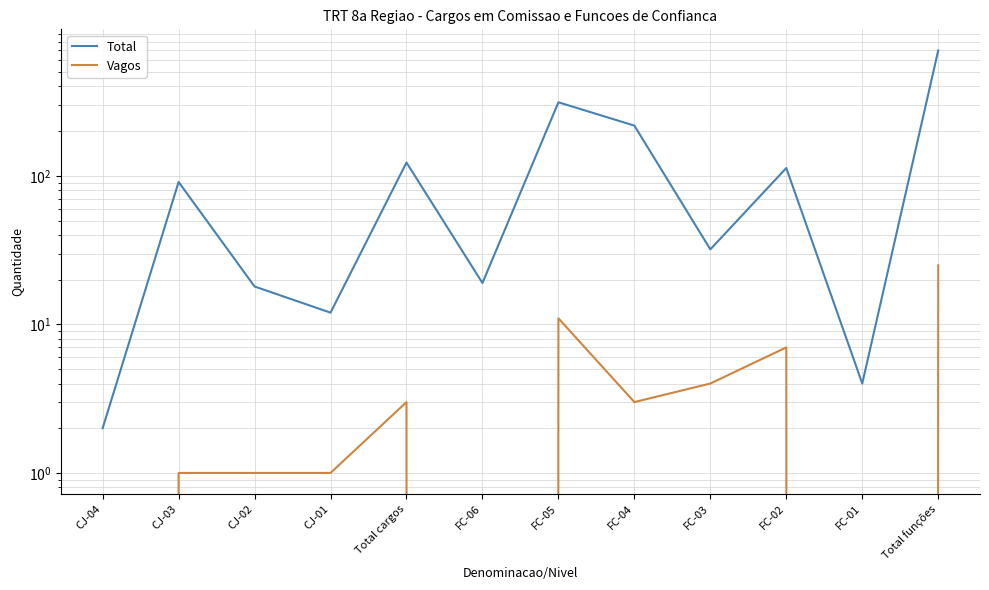

Reading left to right, extract all data points from this chart.

Total: CJ-04=2	CJ-03=91	CJ-02=18	CJ-01=12	Total cargos=123	FC-06=19	FC-05=313	FC-04=218	FC-03=32	FC-02=113	FC-01=4	Total funções=699
Vagos: CJ-04=0	CJ-03=1	CJ-02=1	CJ-01=1	Total cargos=3	FC-06=0	FC-05=11	FC-04=3	FC-03=4	FC-02=7	FC-01=0	Total funções=25